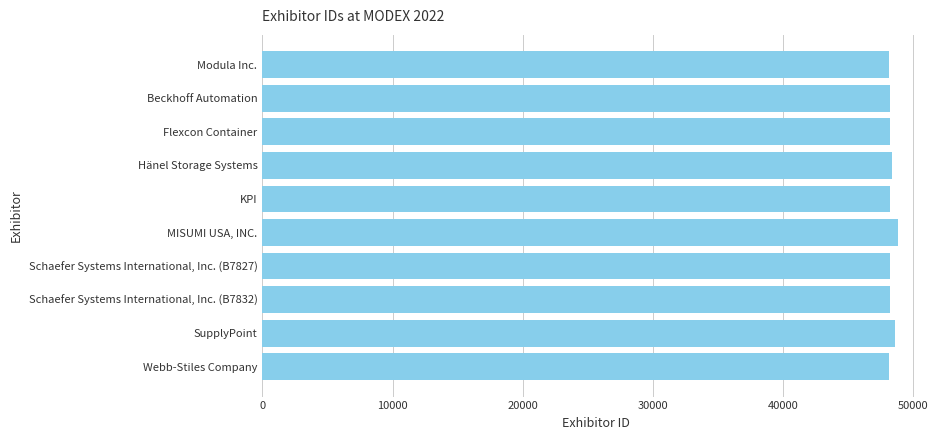

What is the average value?

48315